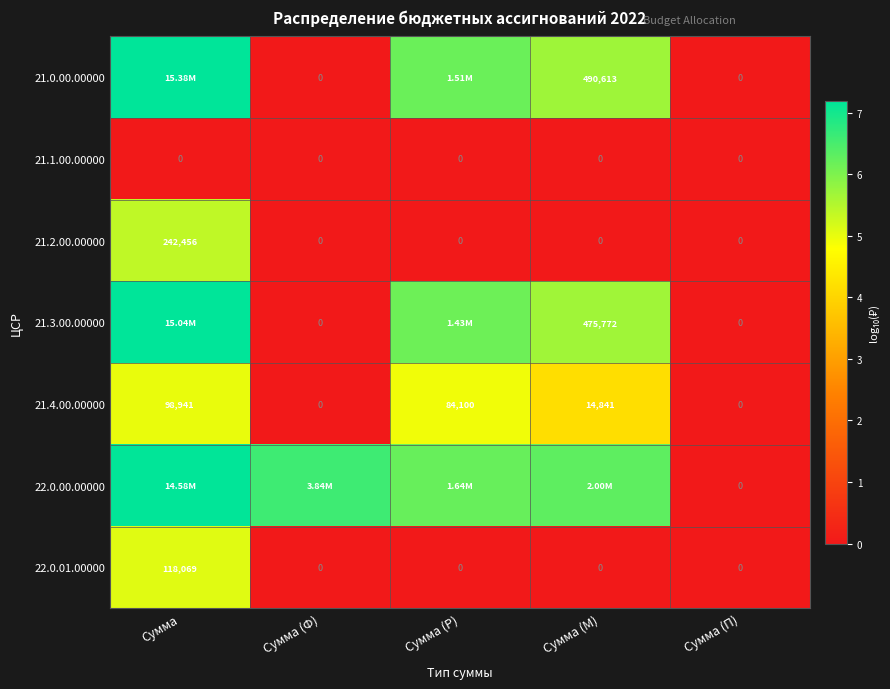

What is the highest value of the 21.2.00.00000 series?

5.4